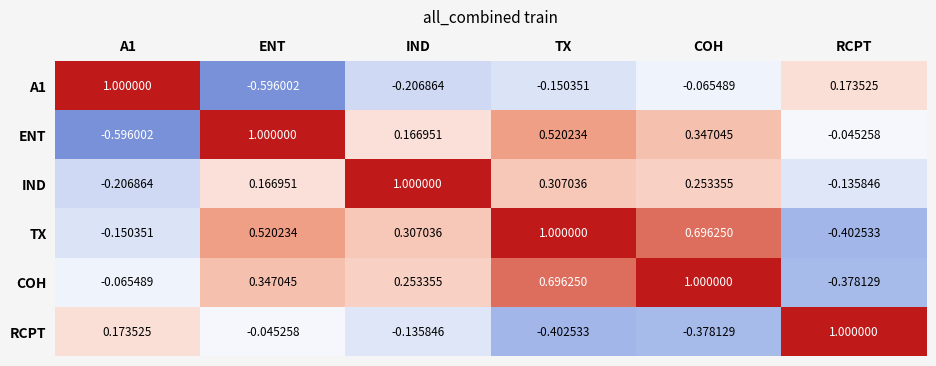

How many negative values does the ENT series have?

2